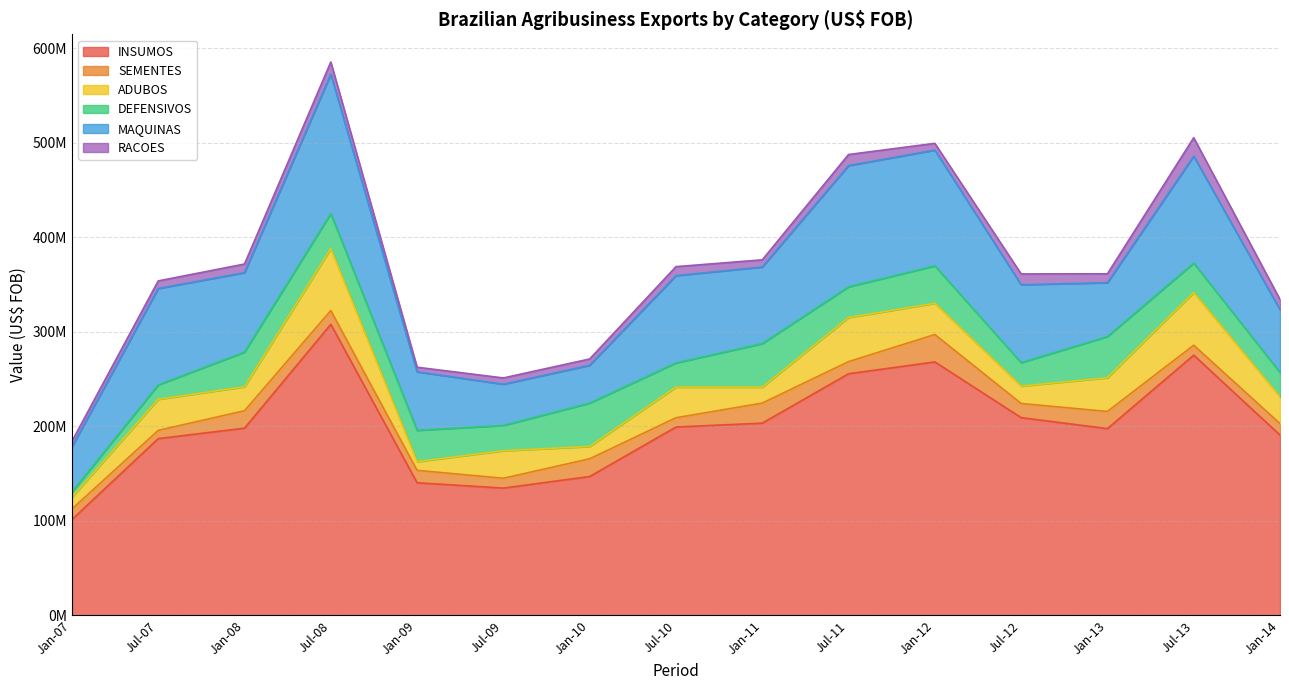

True or false: SEMENTES and RACOES intersect in this chart.

False